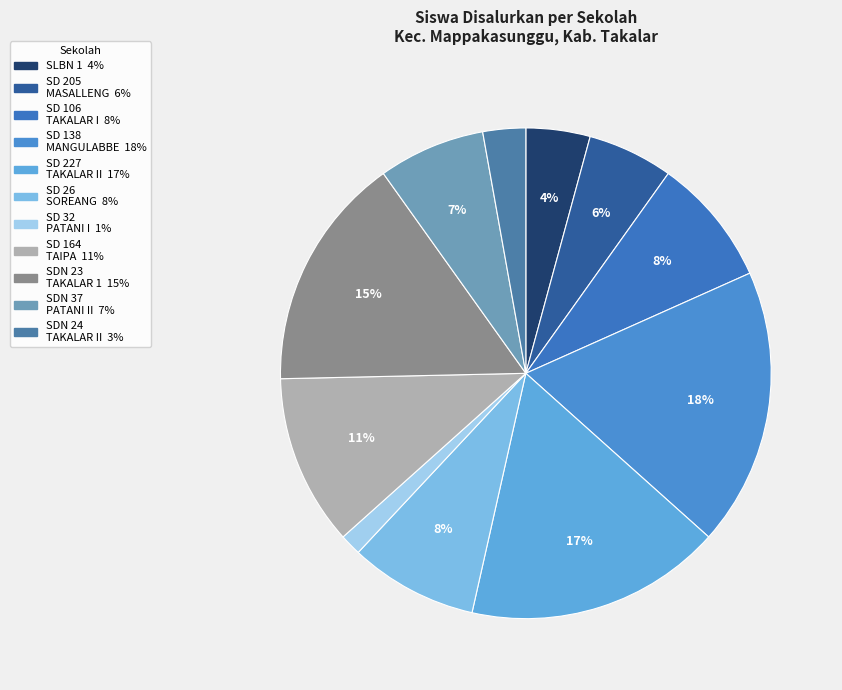

Which slice is the largest?

UPT SD NEGERI 138 INPRES MANGULABBE